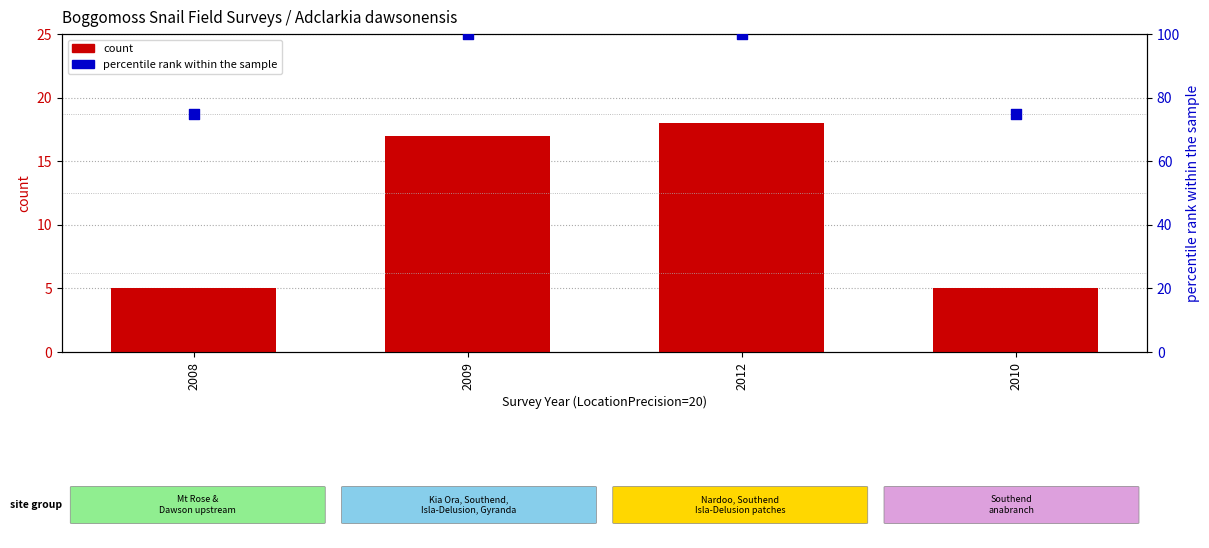

At how many categories does at least one series exceed 94?

2